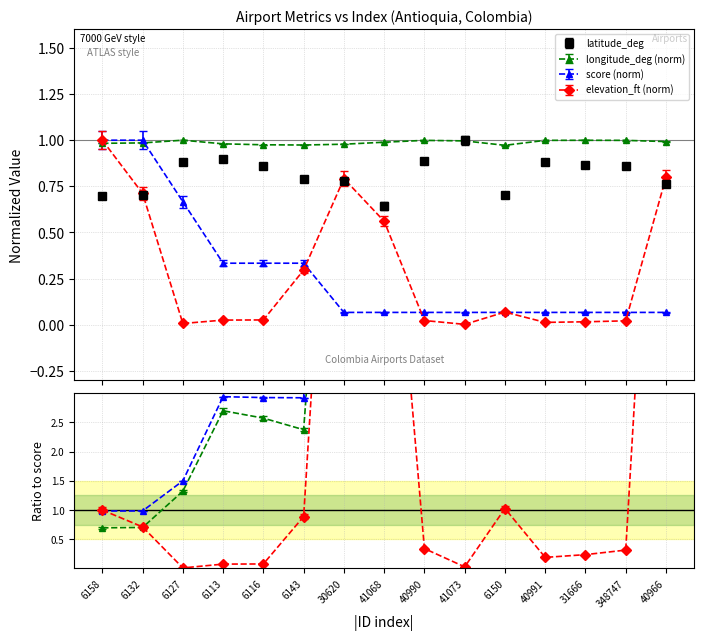

List the series in order of their peak value, lowest first.

latitude_deg, longitude_deg, score, elevation_ft